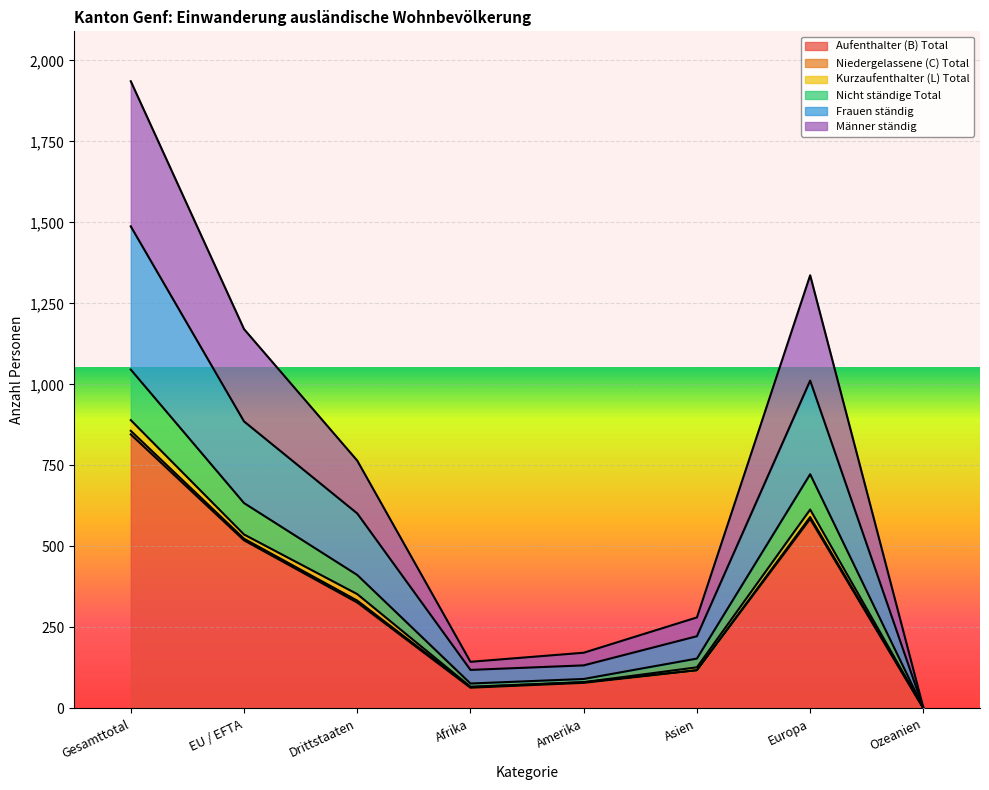

At which category does Aufenthalter (B) Total reach its first local valley?

Afrika